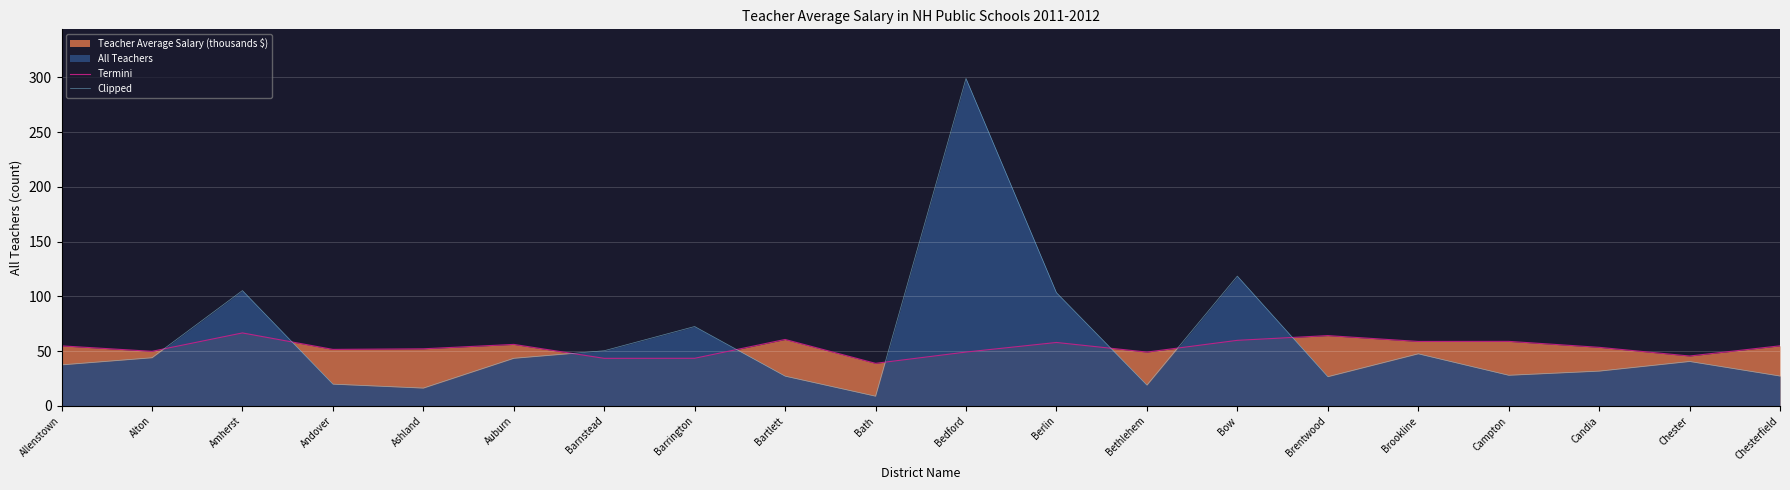

At which category does Clipped reach its first local peak?

Amherst